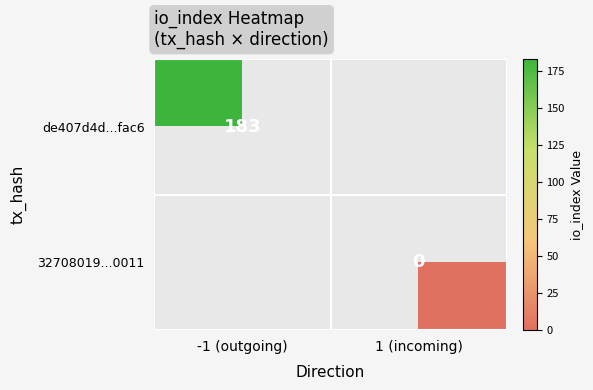

The de407d4d...fac6 series shows 183 at -1 (outgoing). True or false?

True